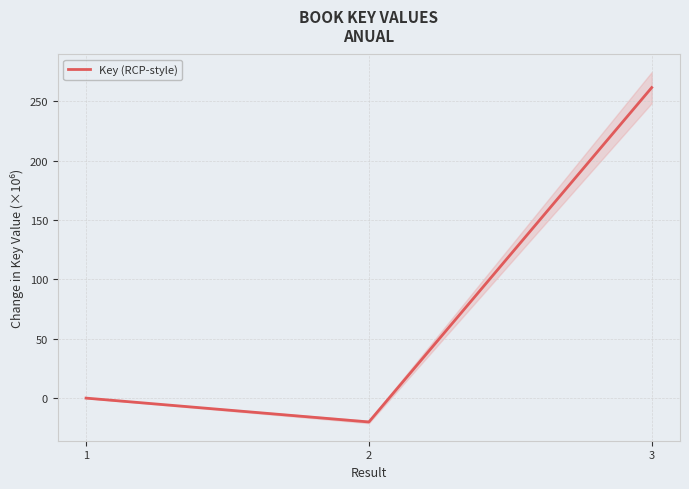

Reading left to right, list all the values displayed in this chart.

0.0	-20.1	261.4